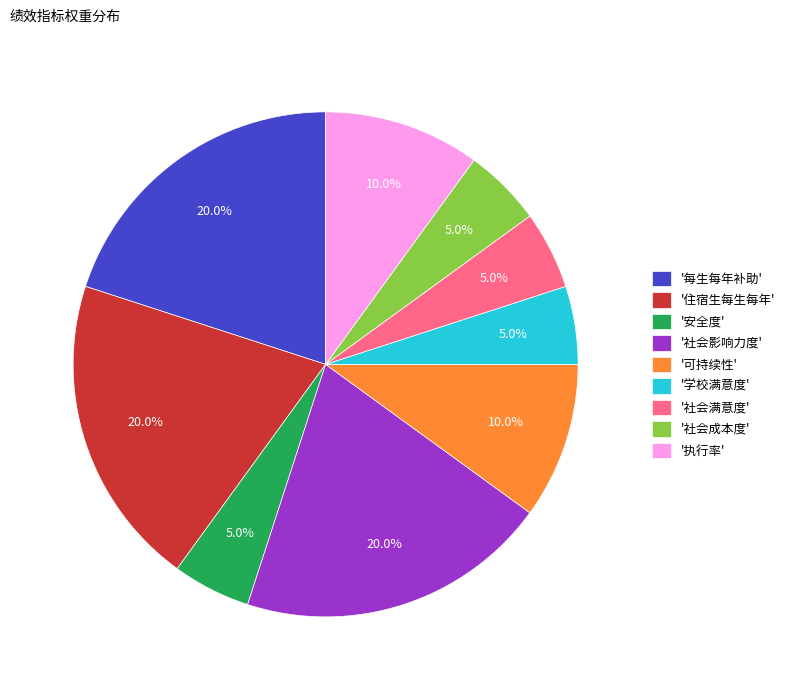

Is there any slice that represents more than half of the pie?

No